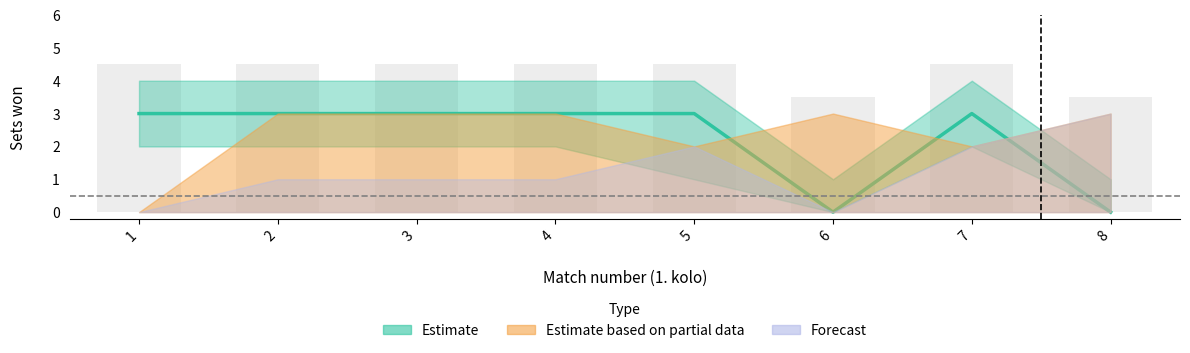

Which has a higher value, 3 or 7?

3